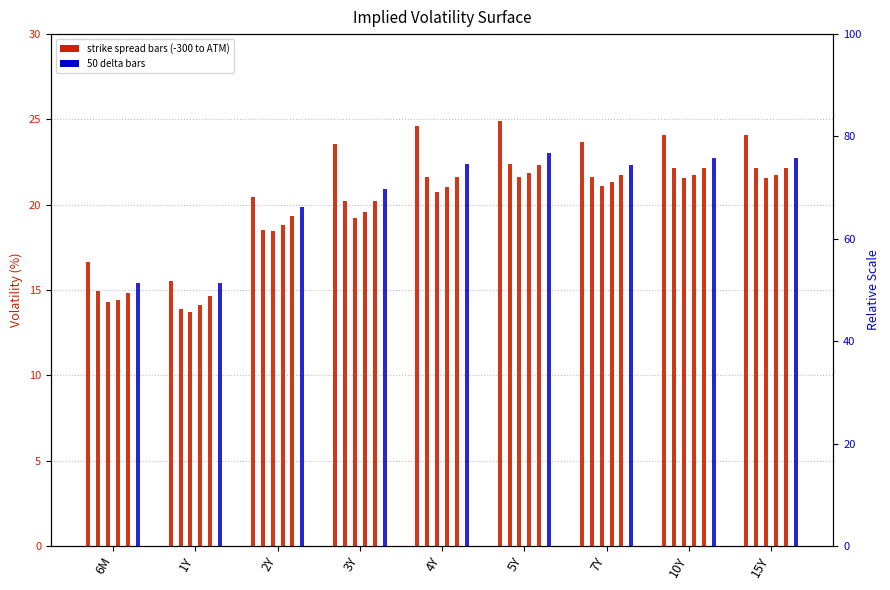

Count the number of data series in this chart.

6